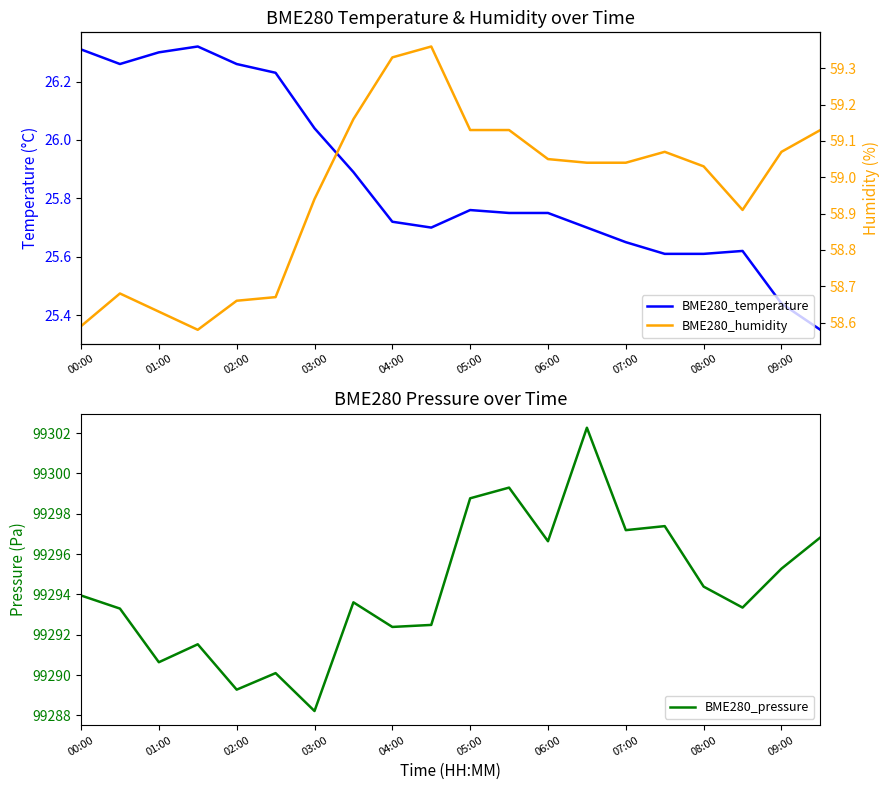

Where is BME280_pressure nearest to the value 99295?

09:00